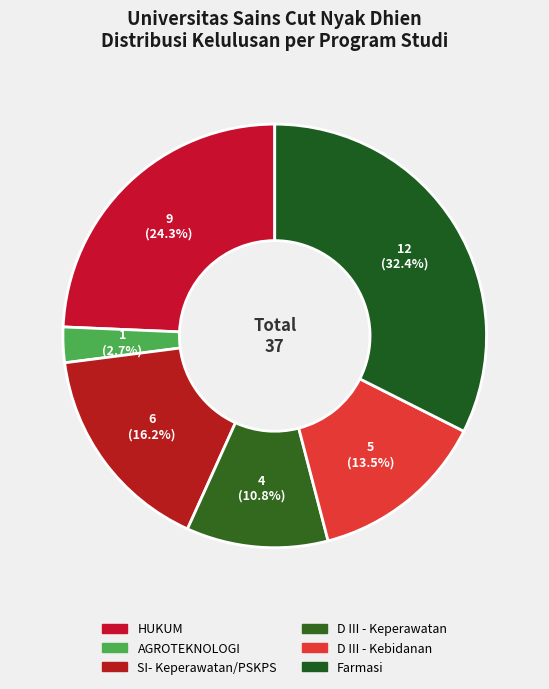

How many segments does this pie chart have?

6